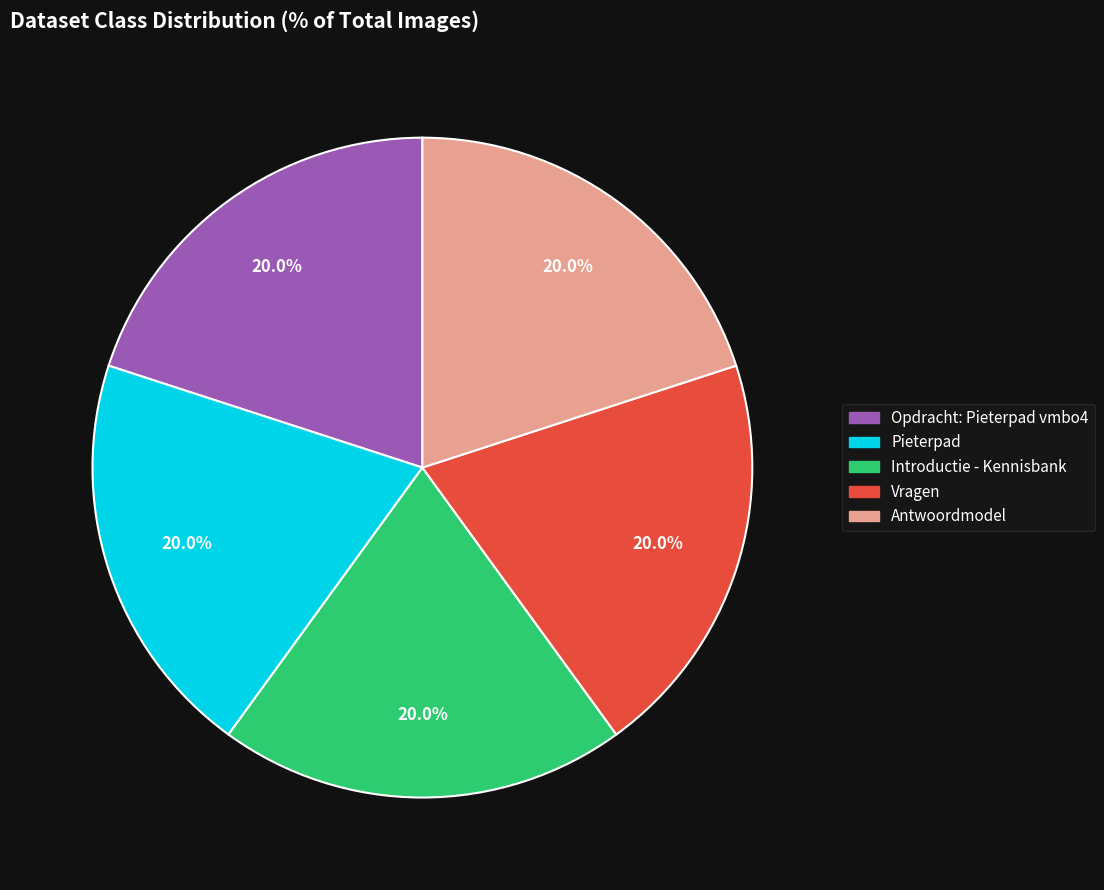

Count the number of slices in the pie.

5